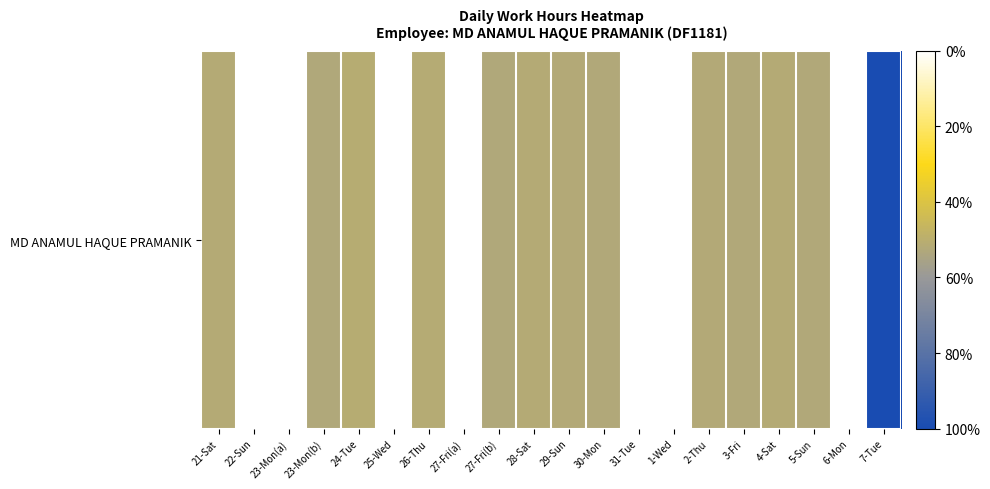

List the labels in order of value, smallest first.

22-Sun, 23-Mon(a), 25-Wed, 27-Fri(a), 31-Tue, 1-Wed, 6-Mon, 24-Tue, 26-Thu, 21-Sat, 4-Sat, 28-Sat, 2-Thu, 29-Sun, 30-Mon, 3-Fri, 5-Sun, 23-Mon(b), 27-Fri(b), 7-Tue